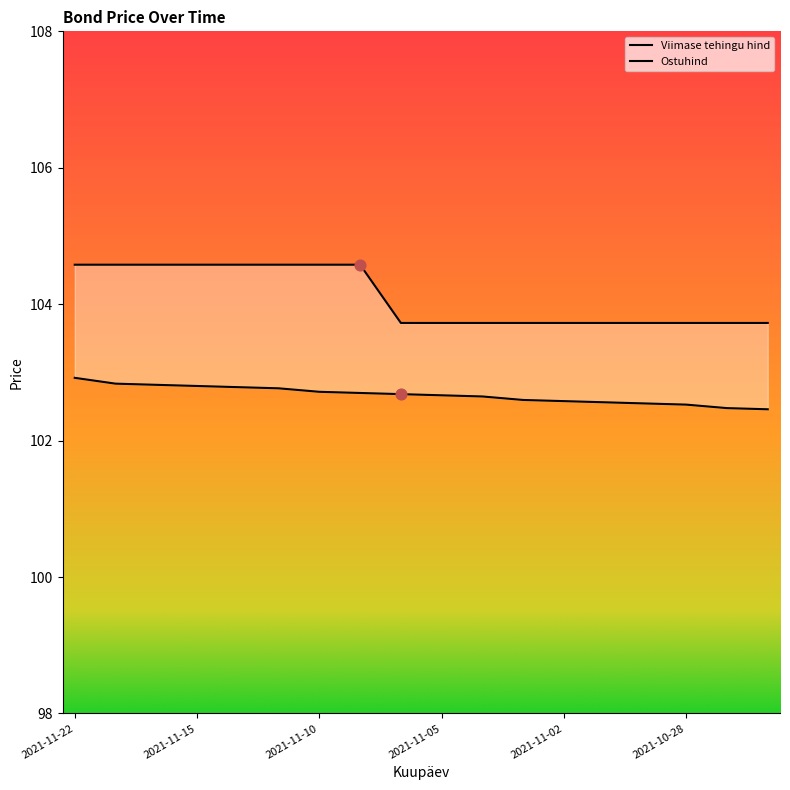

At how many categories does at least one series exceed 102?

18